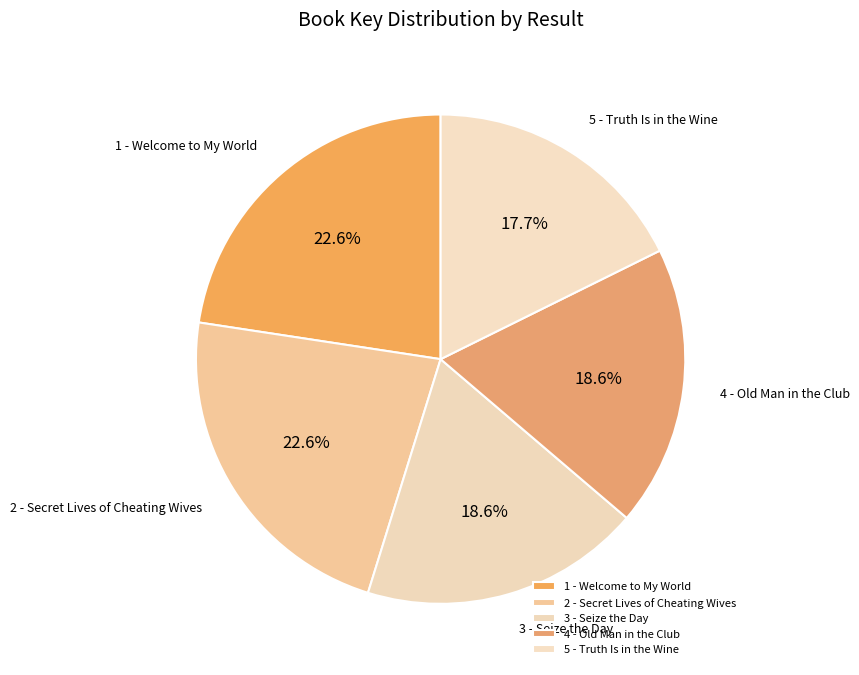

How much of the chart is everything except 4 - Old Man in the Club?

81.4%